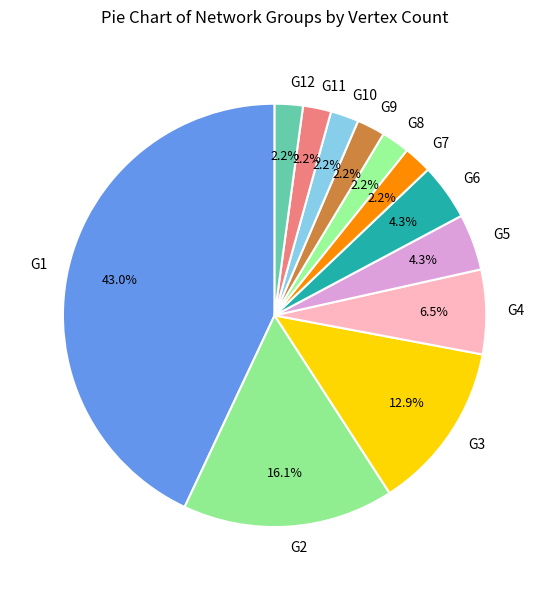

Is the sum of G11 and G1 greater than half?

No